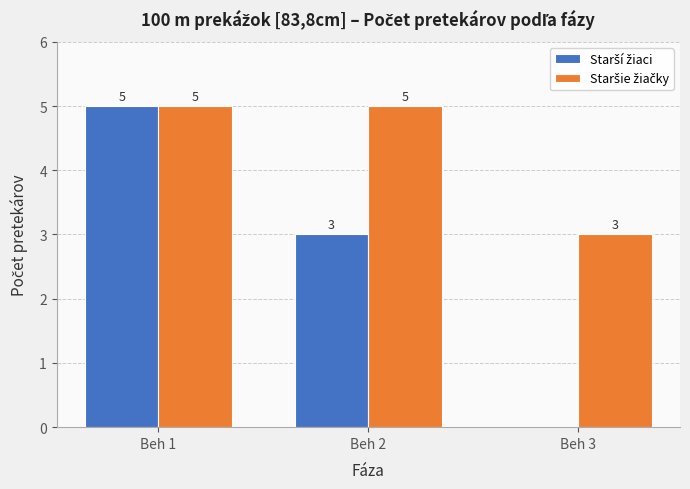

What is the maximum value shown in the chart?

5